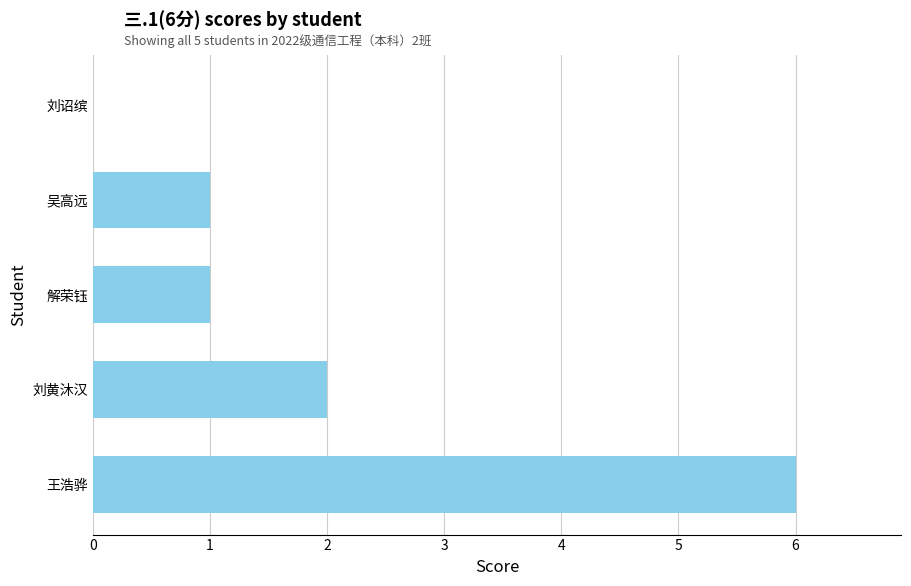

What is the sum of the values at 刘黄沐汉 and 解荣钰?

3